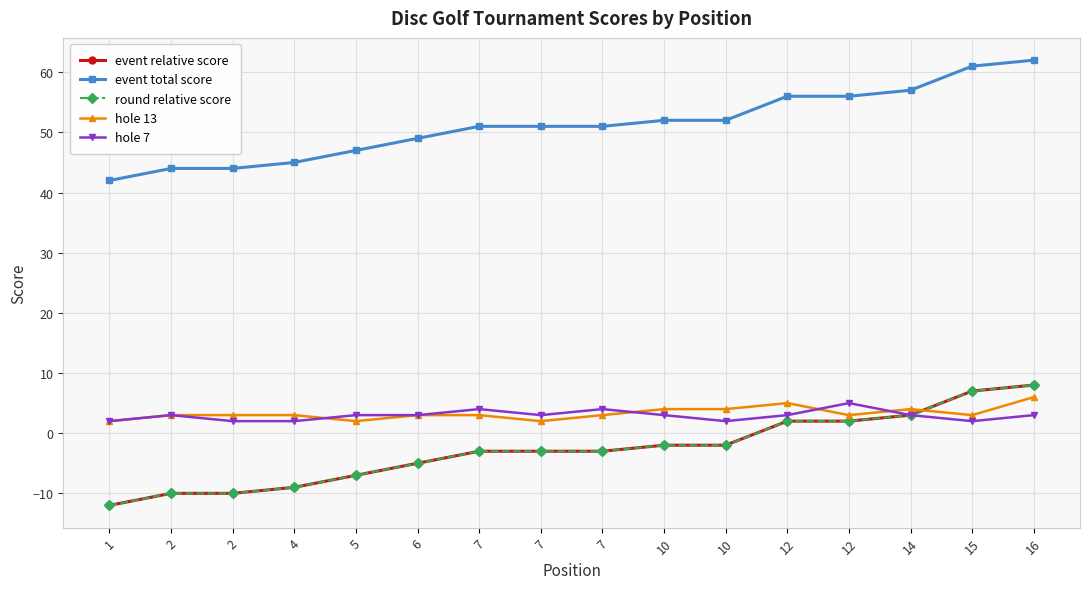

Is it true that round relative score equals -2 at 7?

False